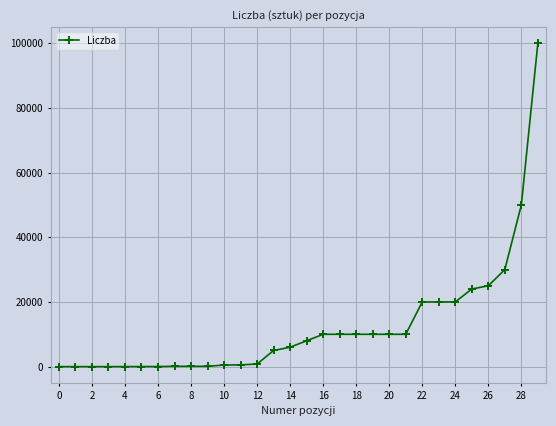

What is the average value?

12341